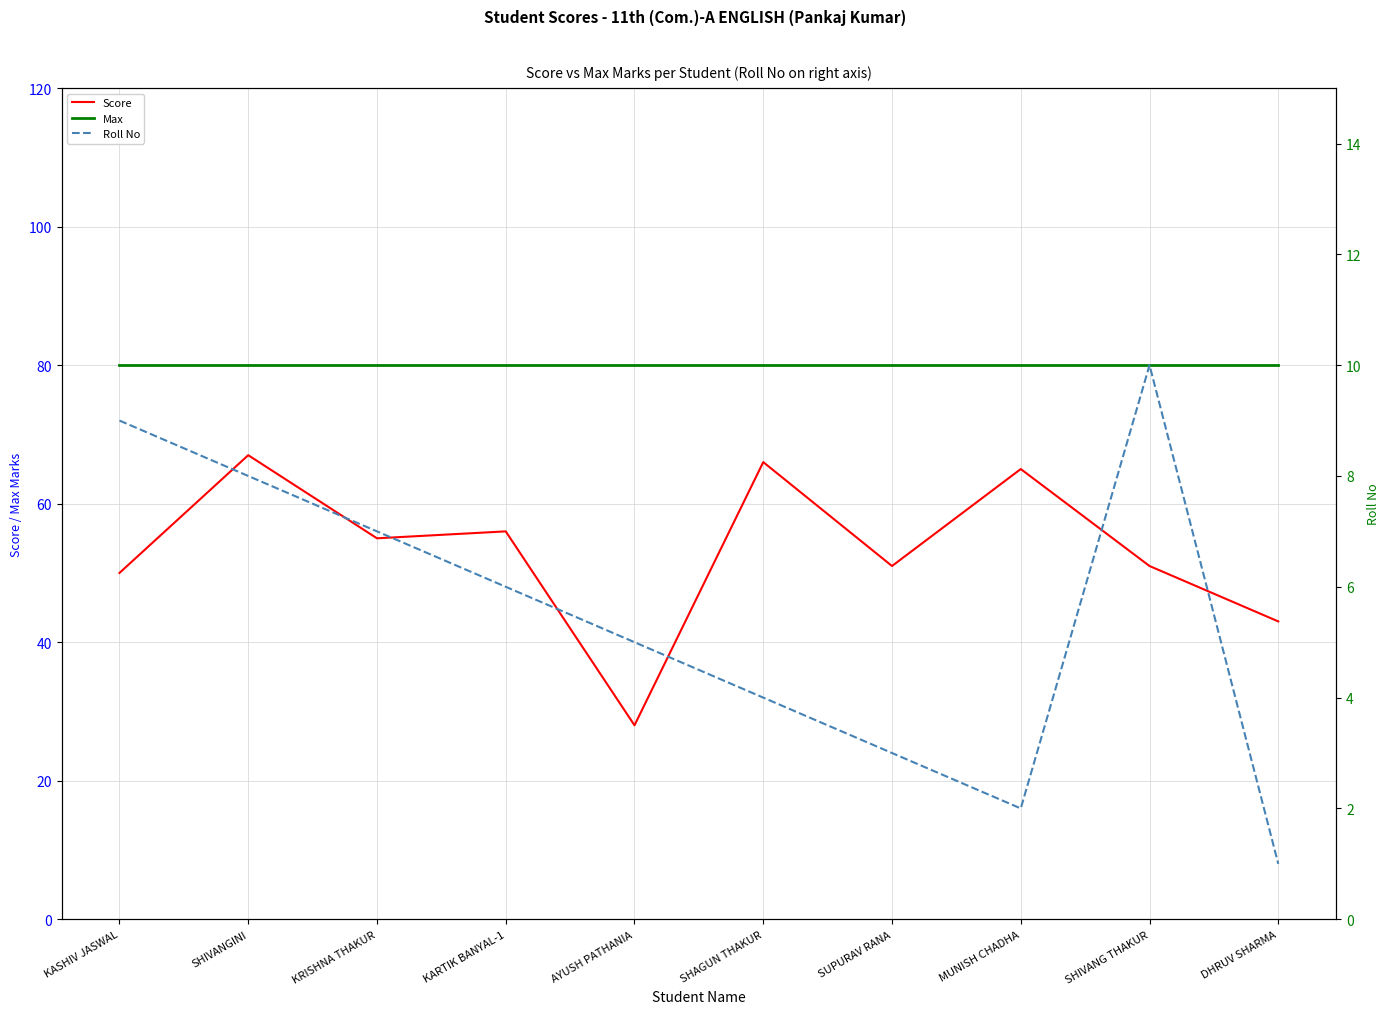

How many distinct data groups are displayed?

3